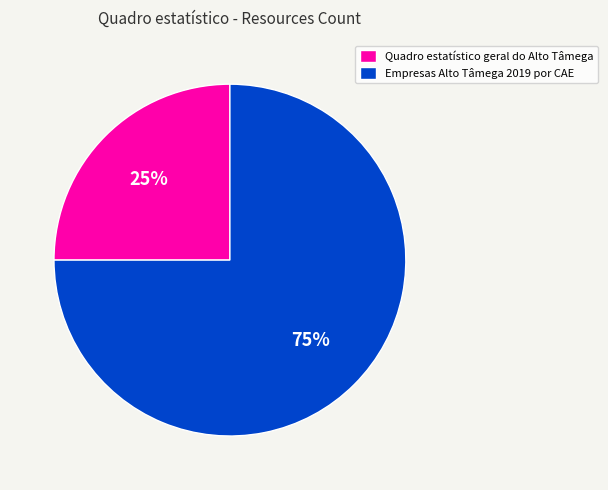

What percentage is the Quadro estatístico geral do Alto Tâmega slice, to the nearest percent?

25%